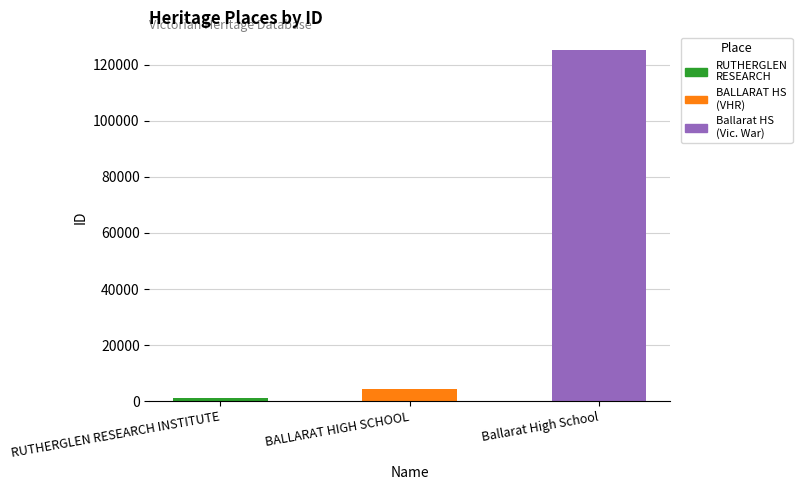

Approximately how many times larger is the value at BALLARAT HIGH SCHOOL compared to RUTHERGLEN RESEARCH INSTITUTE?

4.5